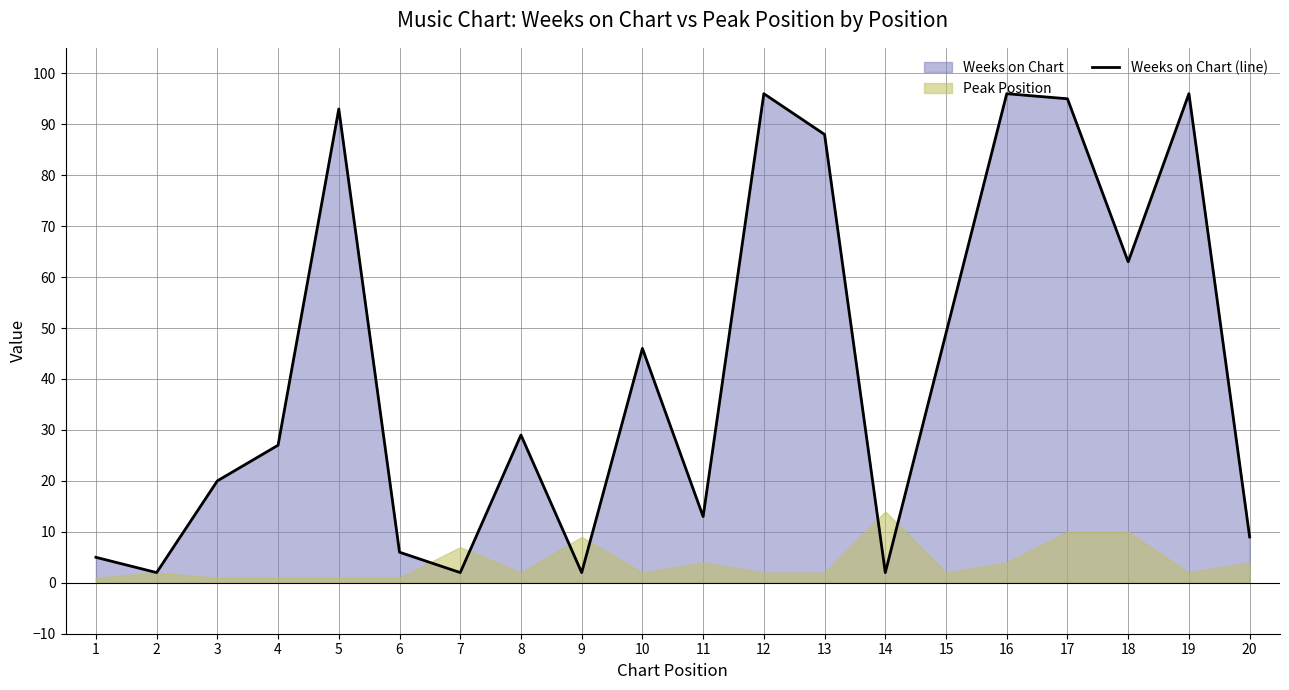

What is the difference between the values at 2 and 19?

94